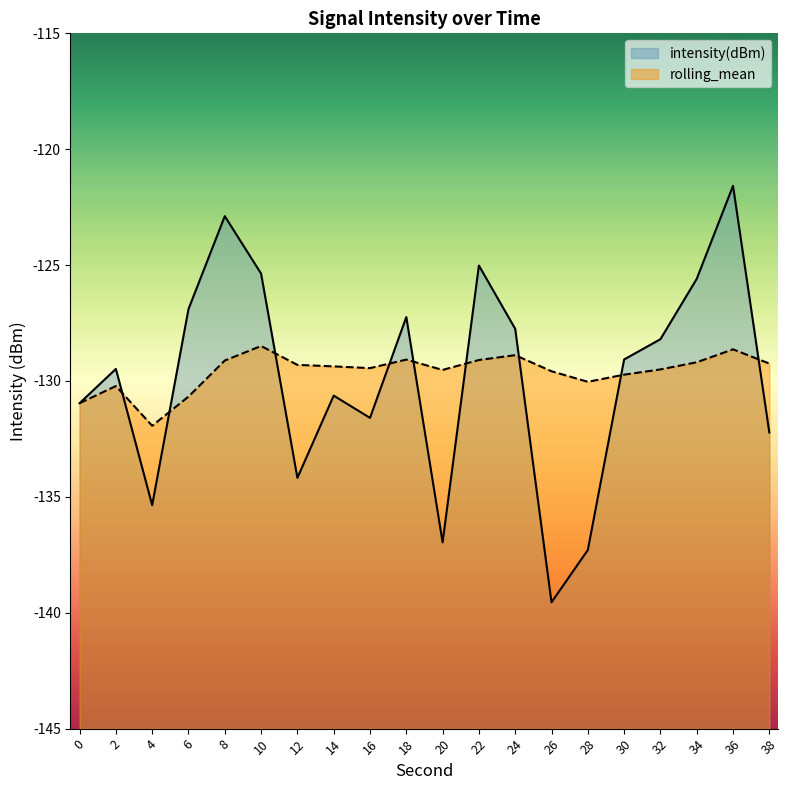

Does the chart have visible grid lines?

No